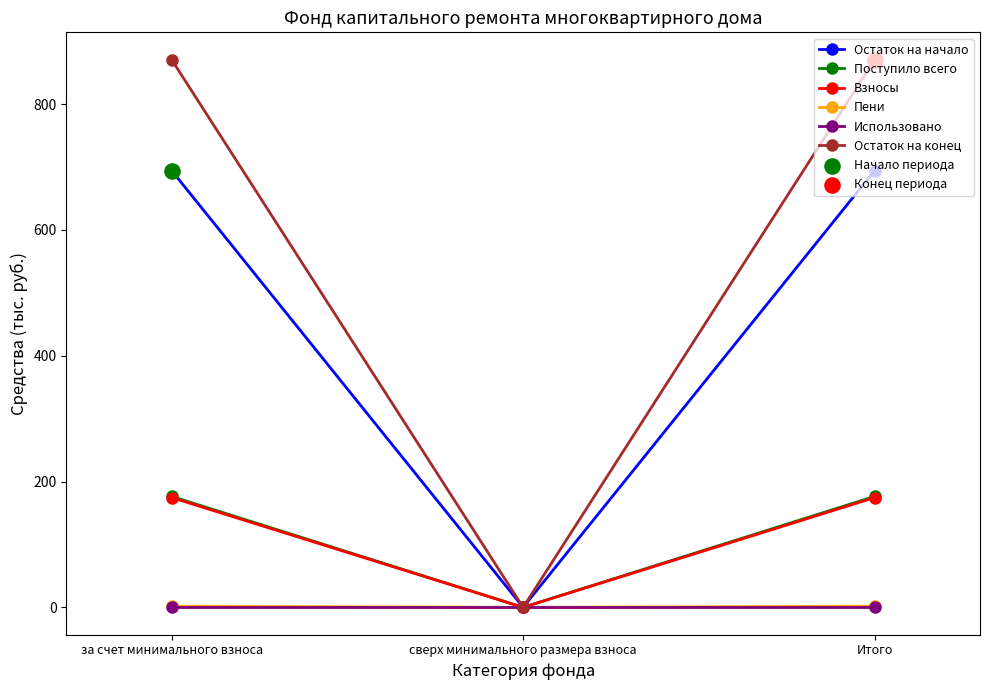

Which series has the widest spread of values?

Остаток на конец